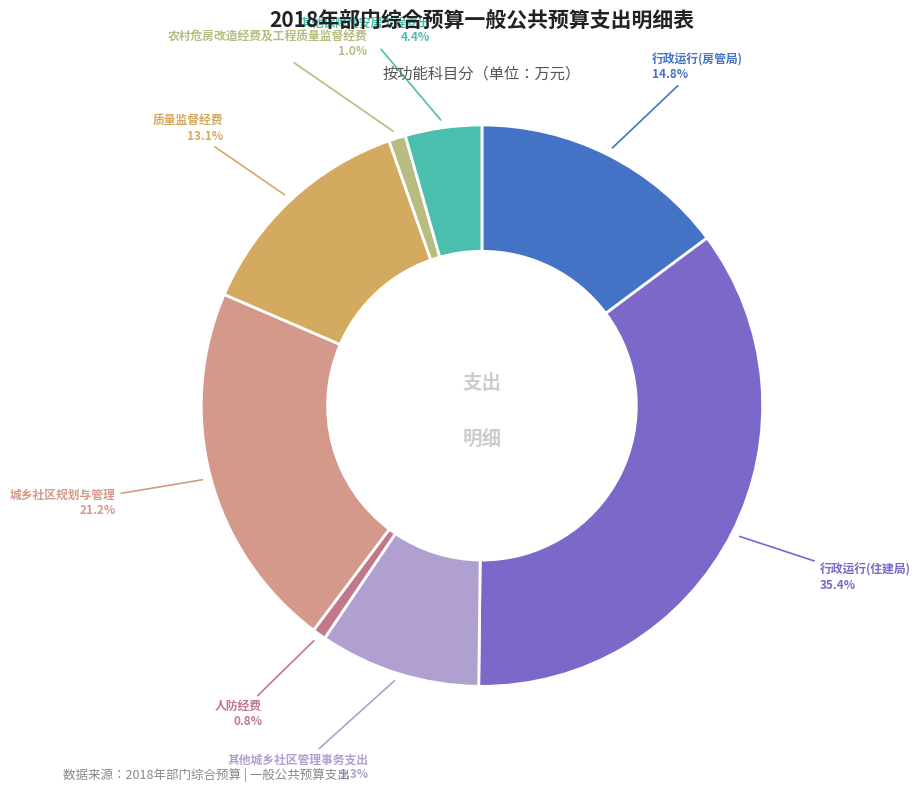

To the nearest percent, what is the combined percentage of 行政运行(房管局) and 农村危房改造经费及工程质量监督经费?

16%